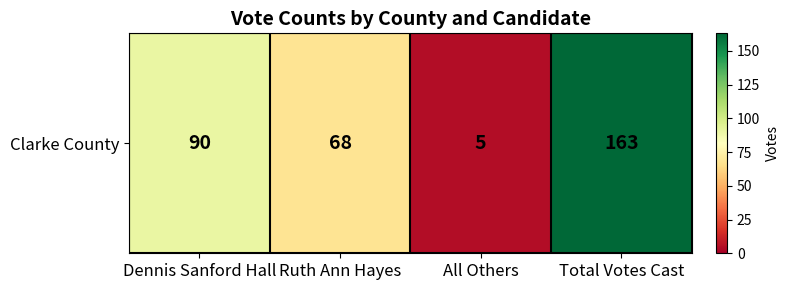

What is the approximate value at All Others, to the nearest 5?

5